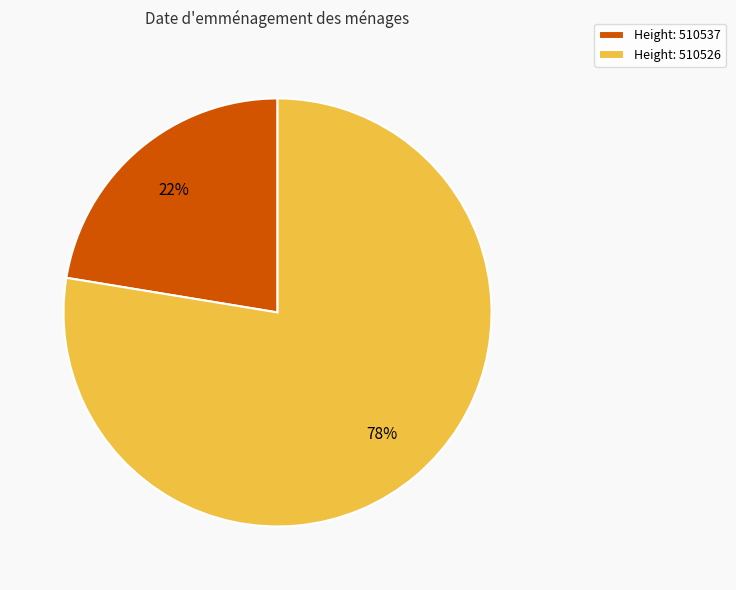

To the nearest percent, what is the combined percentage of Height: 510526 and Height: 510537?

100%